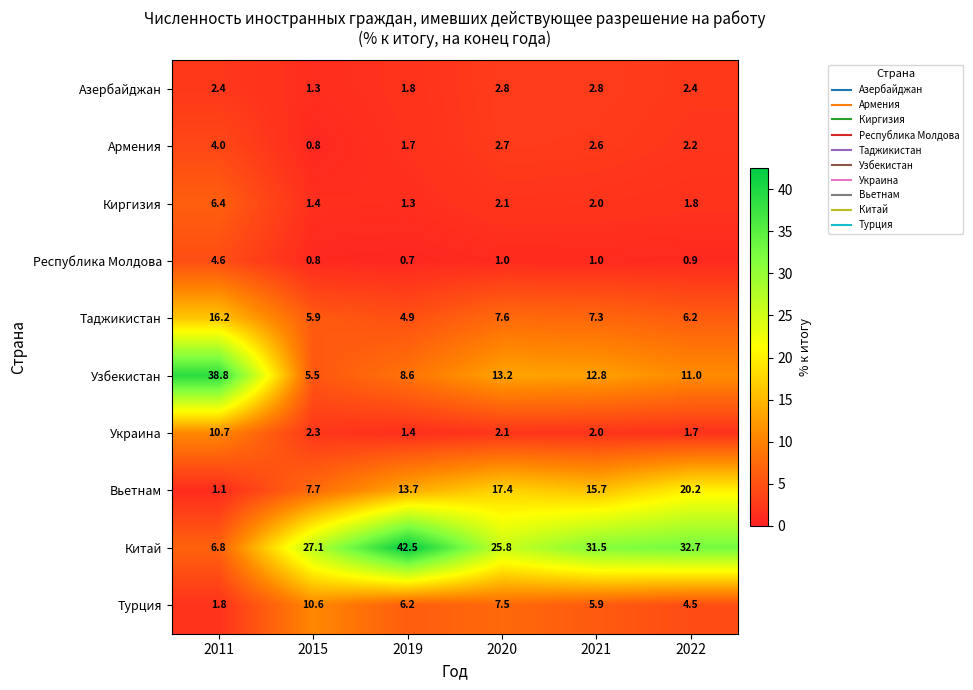

Count the number of categories in the chart.

6